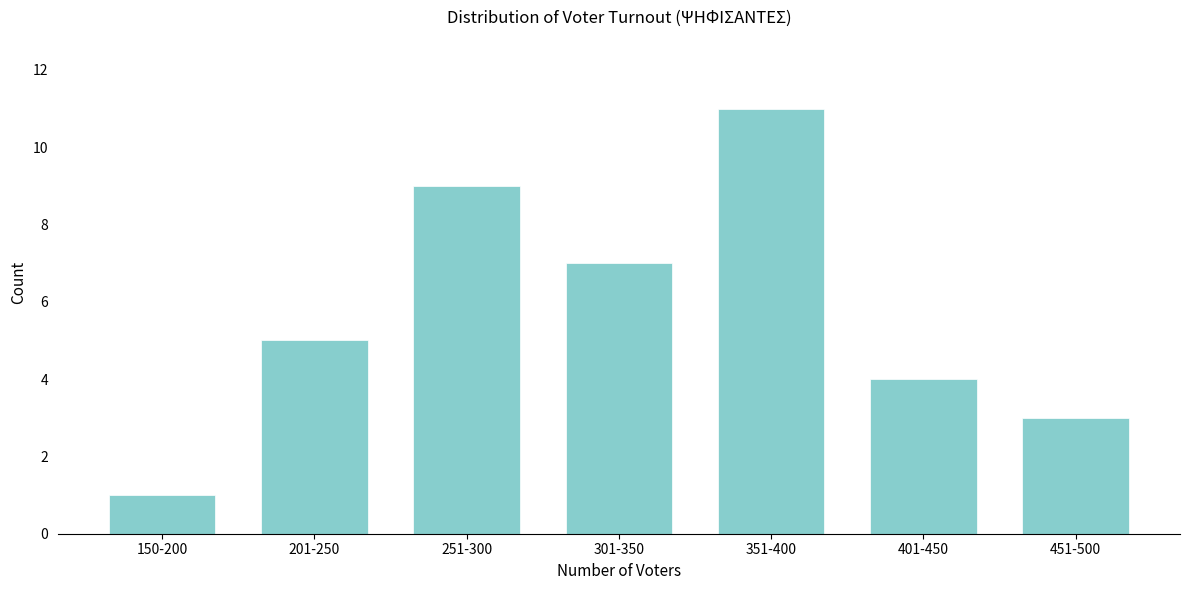

Reading left to right, list all the values displayed in this chart.

150-200=1	201-250=5	251-300=9	301-350=7	351-400=11	401-450=4	451-500=3